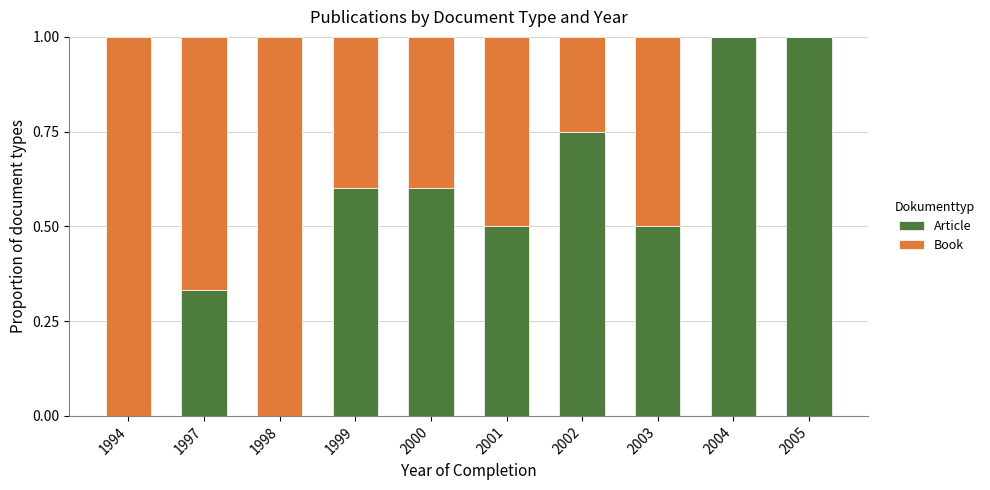

What is the highest value of the Article series?

1.0